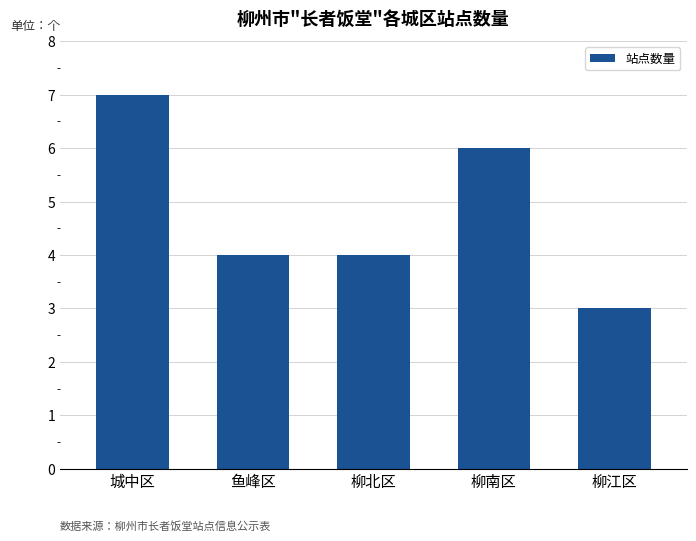

Count the number of categories in the chart.

5